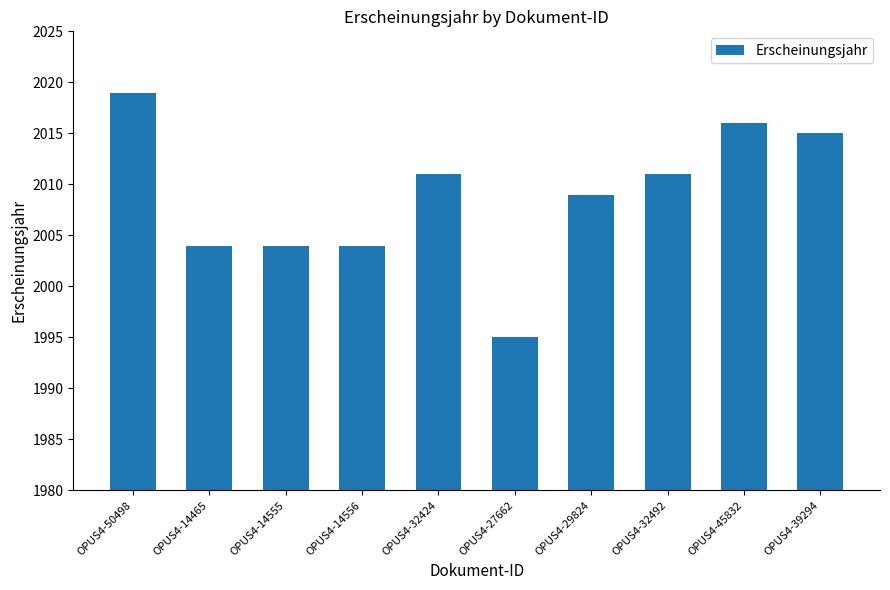

Approximately how many times larger is the value at OPUS4-14465 compared to OPUS4-39294?

1.0